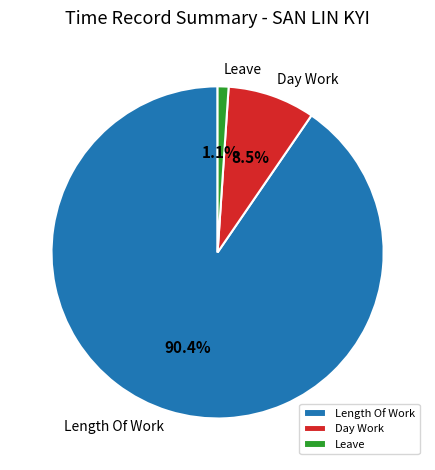

To the nearest percent, what is the difference between the largest and smallest slice percentages?

89%